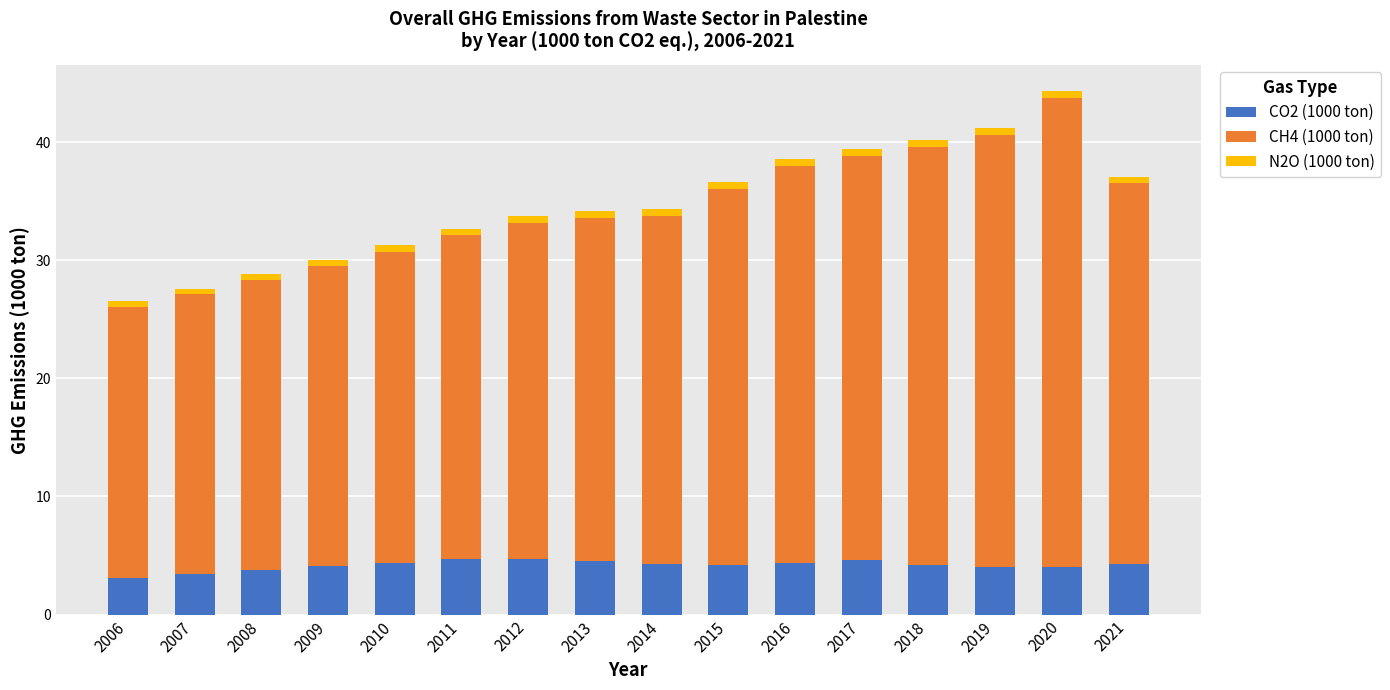

How many bars are there in total?

16